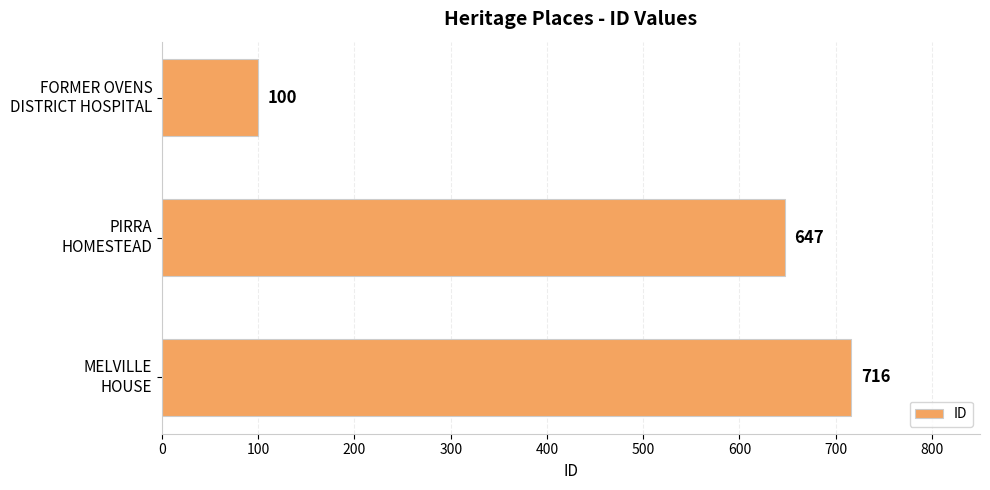

Reading bottom to top, what are all the values shown in this chart?

716	647	100